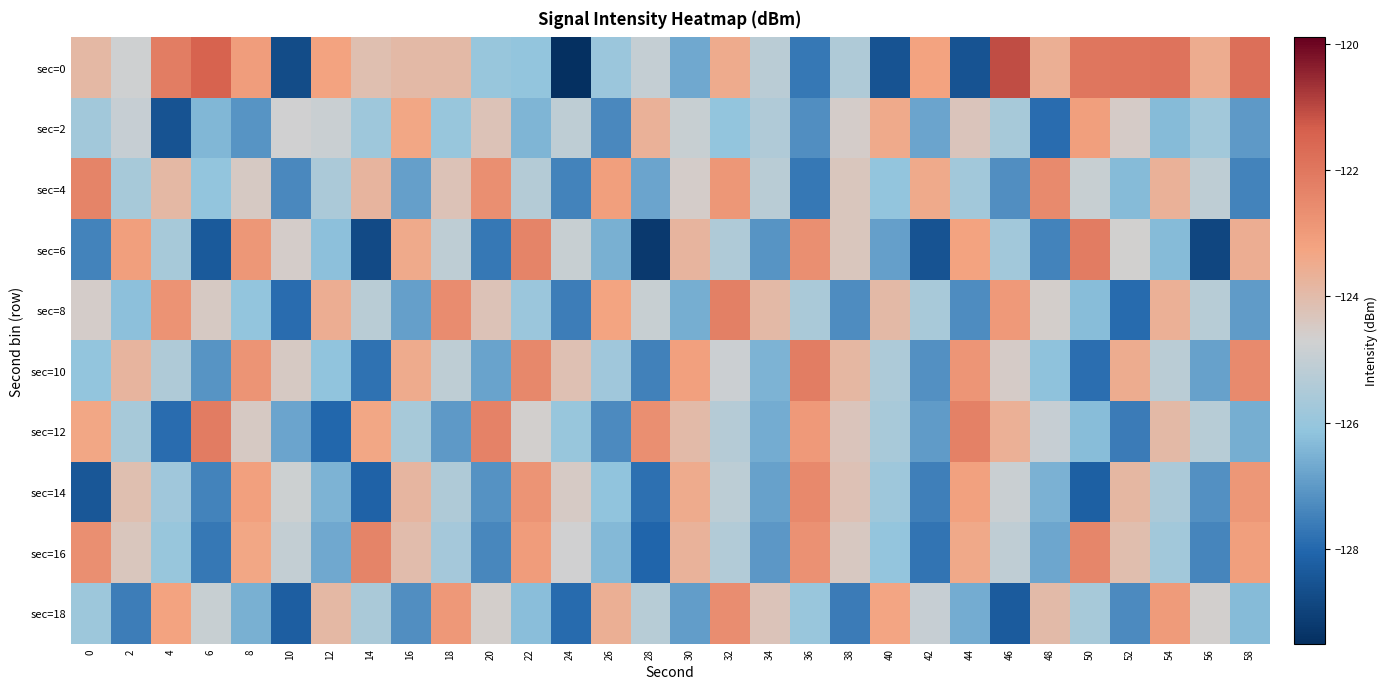

At 18, list the series in order from smallest to largest.

sec=12, sec=2, sec=16, sec=14, sec=10, sec=6, sec=4, sec=0, sec=18, sec=8